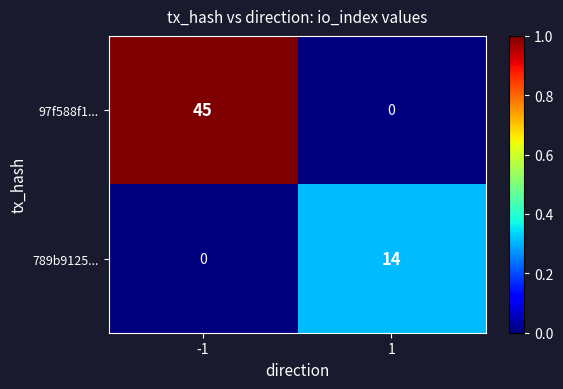

Which series has the largest total across all categories?

97f588f1...